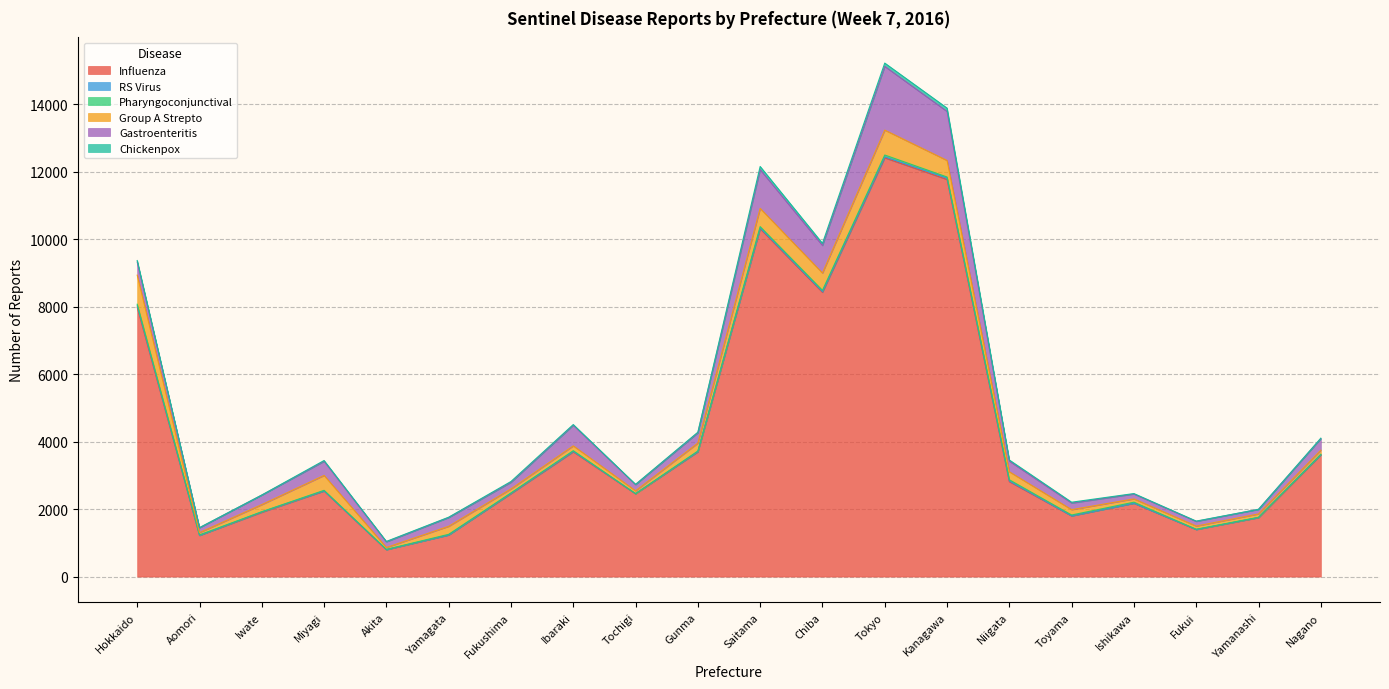

True or false: Influenza and Pharyngoconjunctival cross at least once.

False